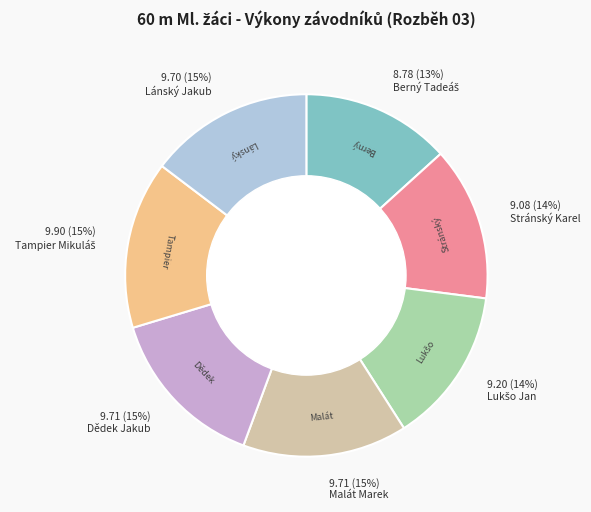

How many slices are in this pie chart?

7